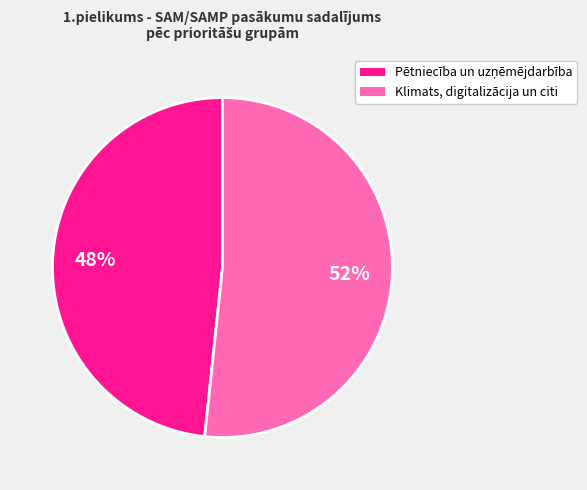

Does any single category account for the majority?

Yes